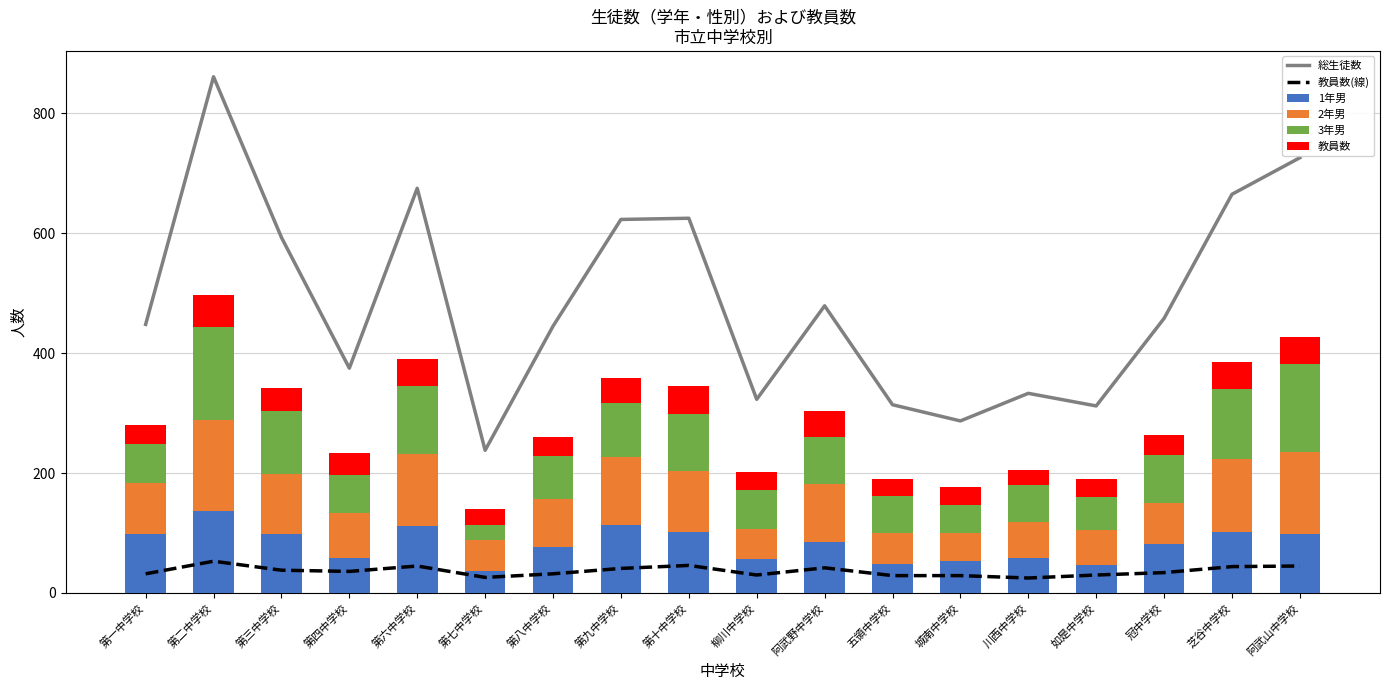

What are all the series names shown in the legend?

総生徒数, 教員数(線), 1年男, 2年男, 3年男, 教員数